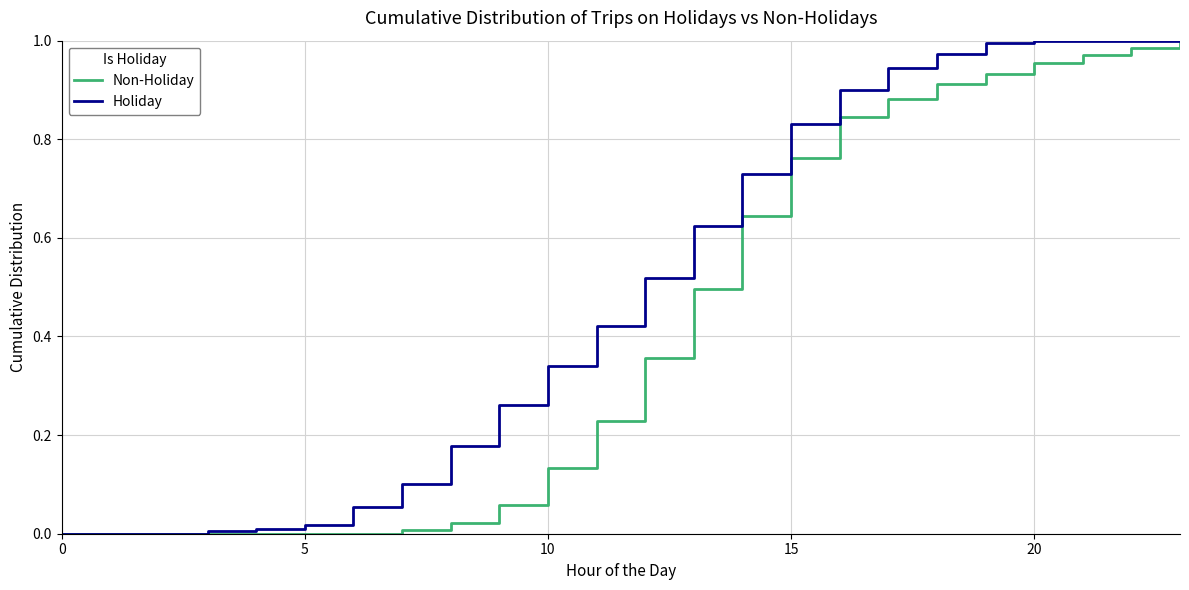

Which series has the largest total across all categories?

Holiday